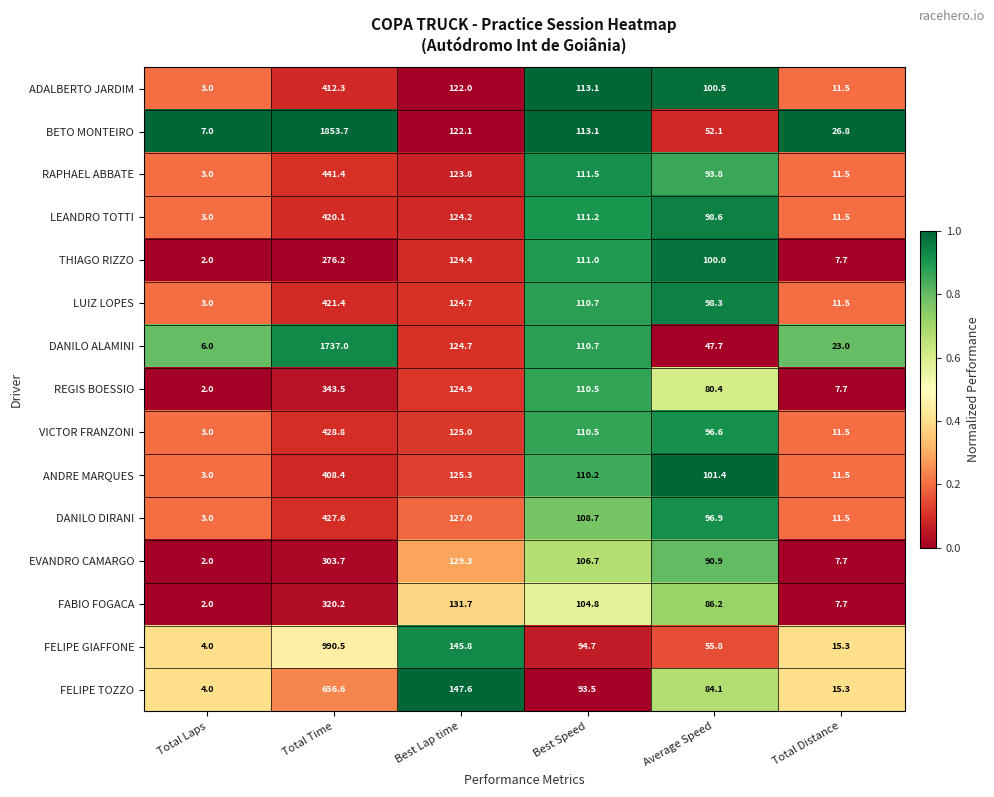

What is the average value of the ADALBERTO JARDIM series?

127.1